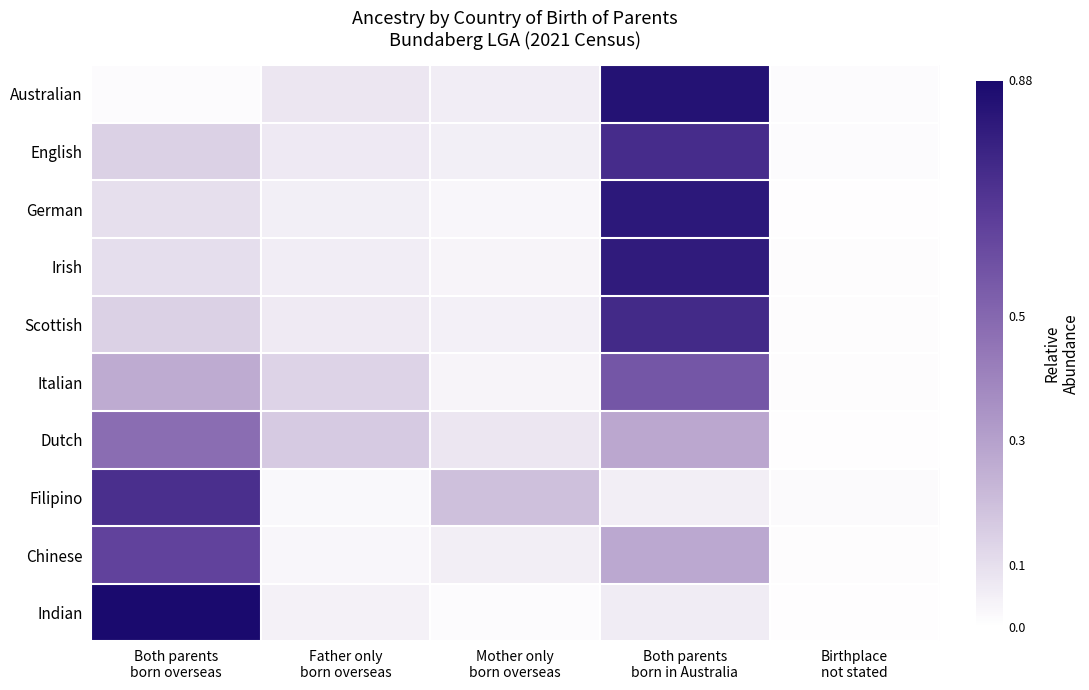

Reading right to left, transcribe all the data shown in this chart.

Australian: Birthplace
not stated=0.0	Both parents
born in Australia=0.8	Mother only
born overseas=0.1	Father only
born overseas=0.1	Both parents
born overseas=0.0
English: Birthplace
not stated=0.0	Both parents
born in Australia=0.7	Mother only
born overseas=0.0	Father only
born overseas=0.1	Both parents
born overseas=0.1
German: Birthplace
not stated=0.0	Both parents
born in Australia=0.8	Mother only
born overseas=0.0	Father only
born overseas=0.0	Both parents
born overseas=0.1
Irish: Birthplace
not stated=0.0	Both parents
born in Australia=0.8	Mother only
born overseas=0.0	Father only
born overseas=0.1	Both parents
born overseas=0.1
Scottish: Birthplace
not stated=0.0	Both parents
born in Australia=0.7	Mother only
born overseas=0.0	Father only
born overseas=0.1	Both parents
born overseas=0.1
Italian: Birthplace
not stated=0.0	Both parents
born in Australia=0.6	Mother only
born overseas=0.0	Father only
born overseas=0.1	Both parents
born overseas=0.3
Dutch: Birthplace
not stated=0.0	Both parents
born in Australia=0.3	Mother only
born overseas=0.1	Father only
born overseas=0.2	Both parents
born overseas=0.5
Filipino: Birthplace
not stated=0.0	Both parents
born in Australia=0.1	Mother only
born overseas=0.2	Father only
born overseas=0.0	Both parents
born overseas=0.7
Chinese: Birthplace
not stated=0.0	Both parents
born in Australia=0.3	Mother only
born overseas=0.1	Father only
born overseas=0.0	Both parents
born overseas=0.6
Indian: Birthplace
not stated=0.0	Both parents
born in Australia=0.1	Mother only
born overseas=0.0	Father only
born overseas=0.0	Both parents
born overseas=0.9